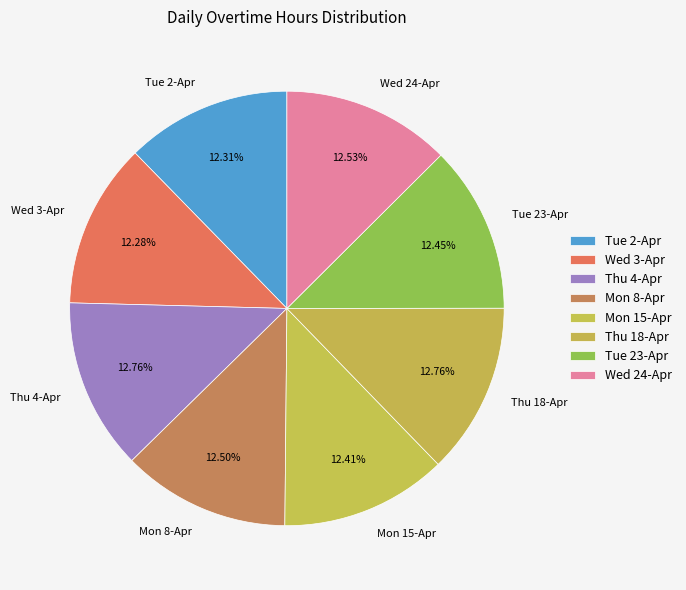

Does any single category account for the majority?

No